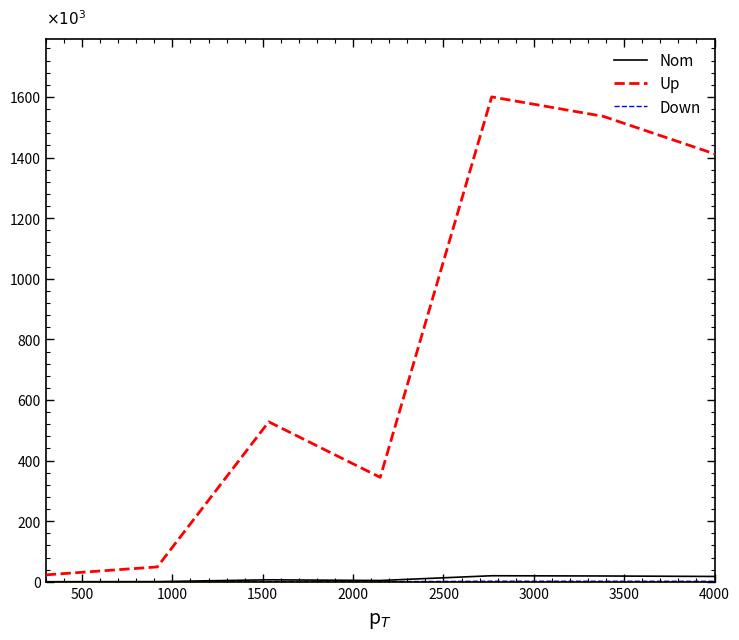

How many lines are shown in the chart?

3